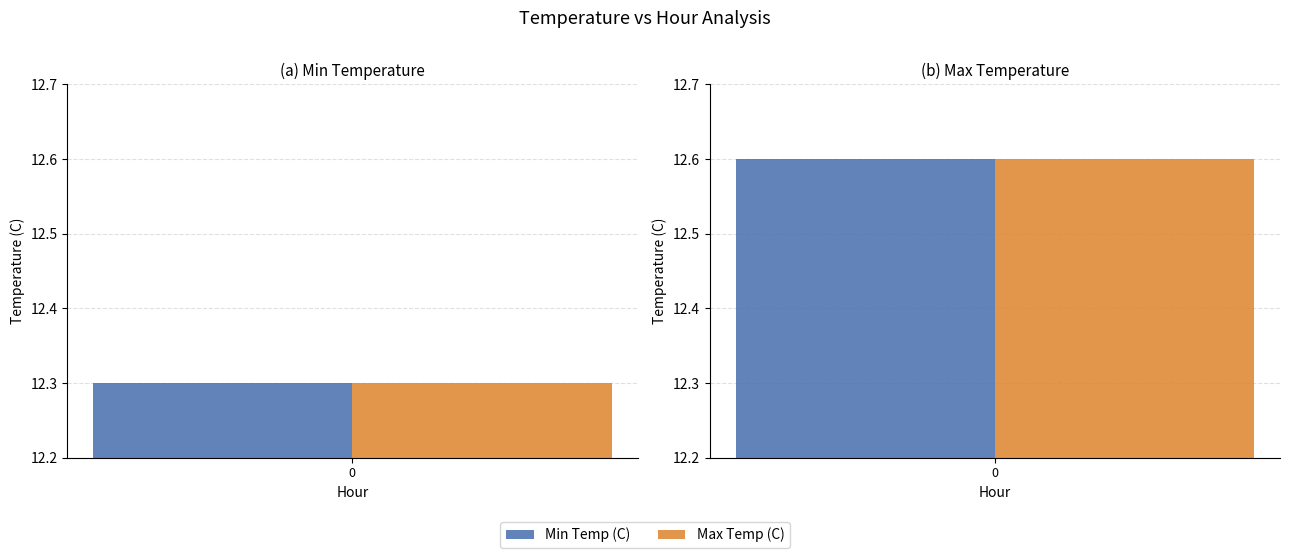

The Max Temp (C) series shows 17.9 at 14. True or false?

False